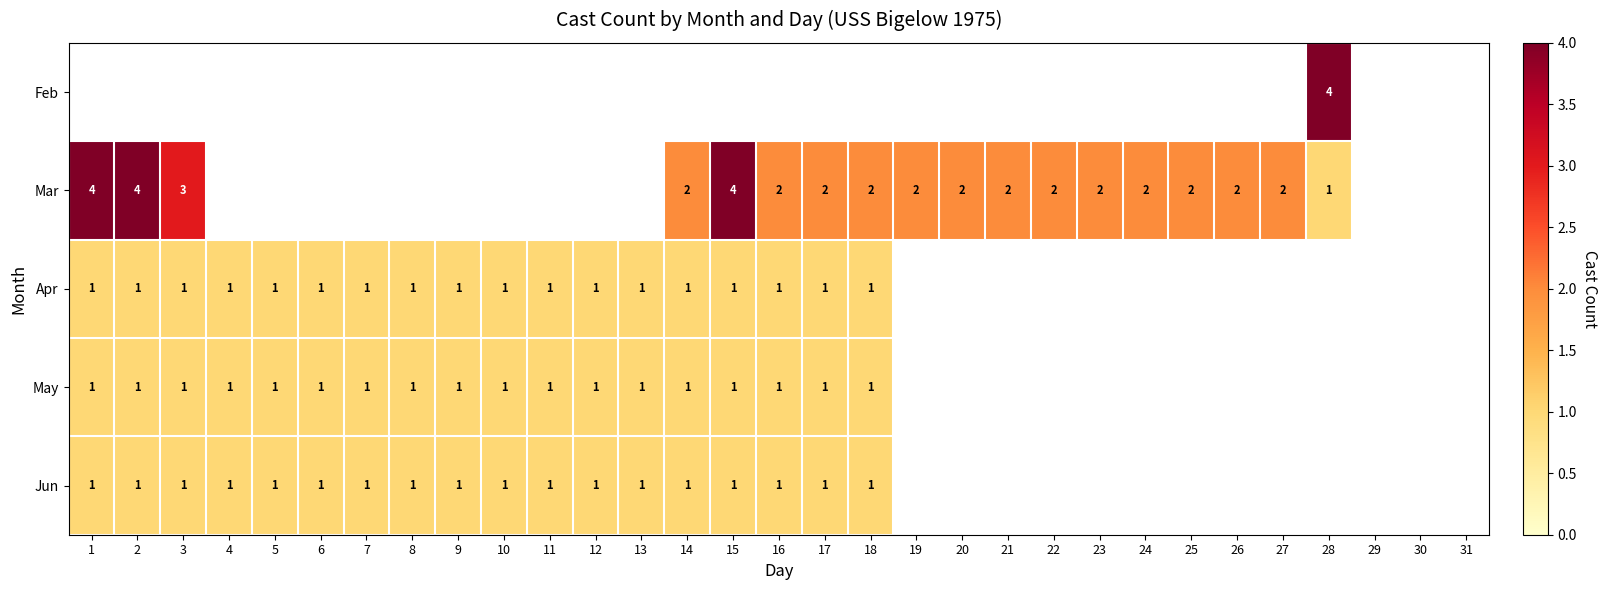

What is the greatest value displayed?

4.0